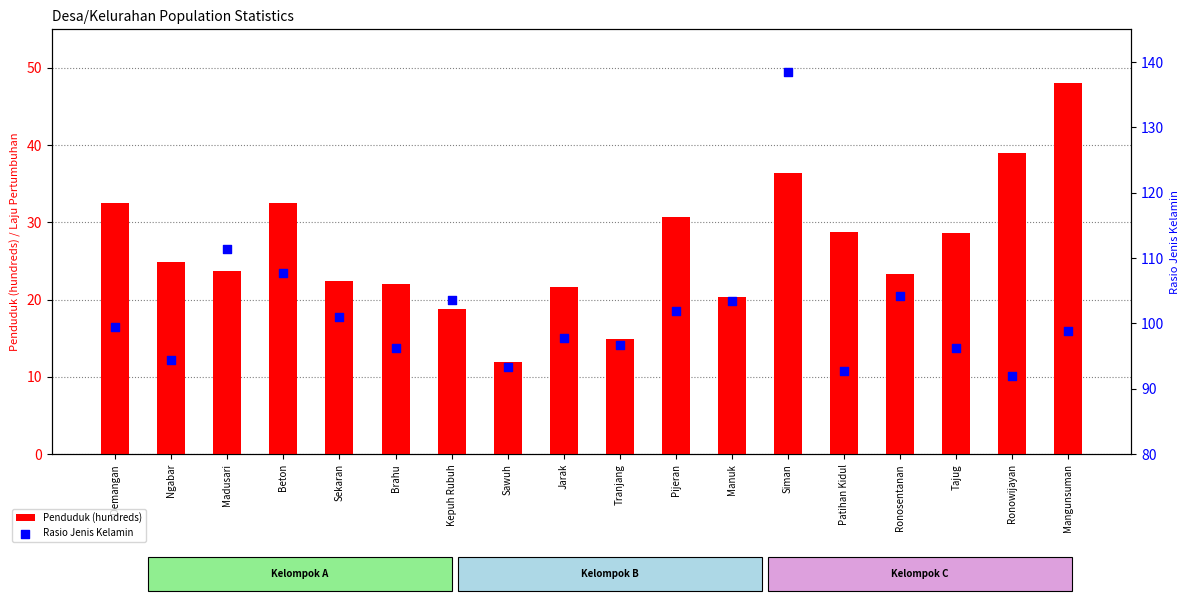

At which category is the sum across all series the highest?

Siman